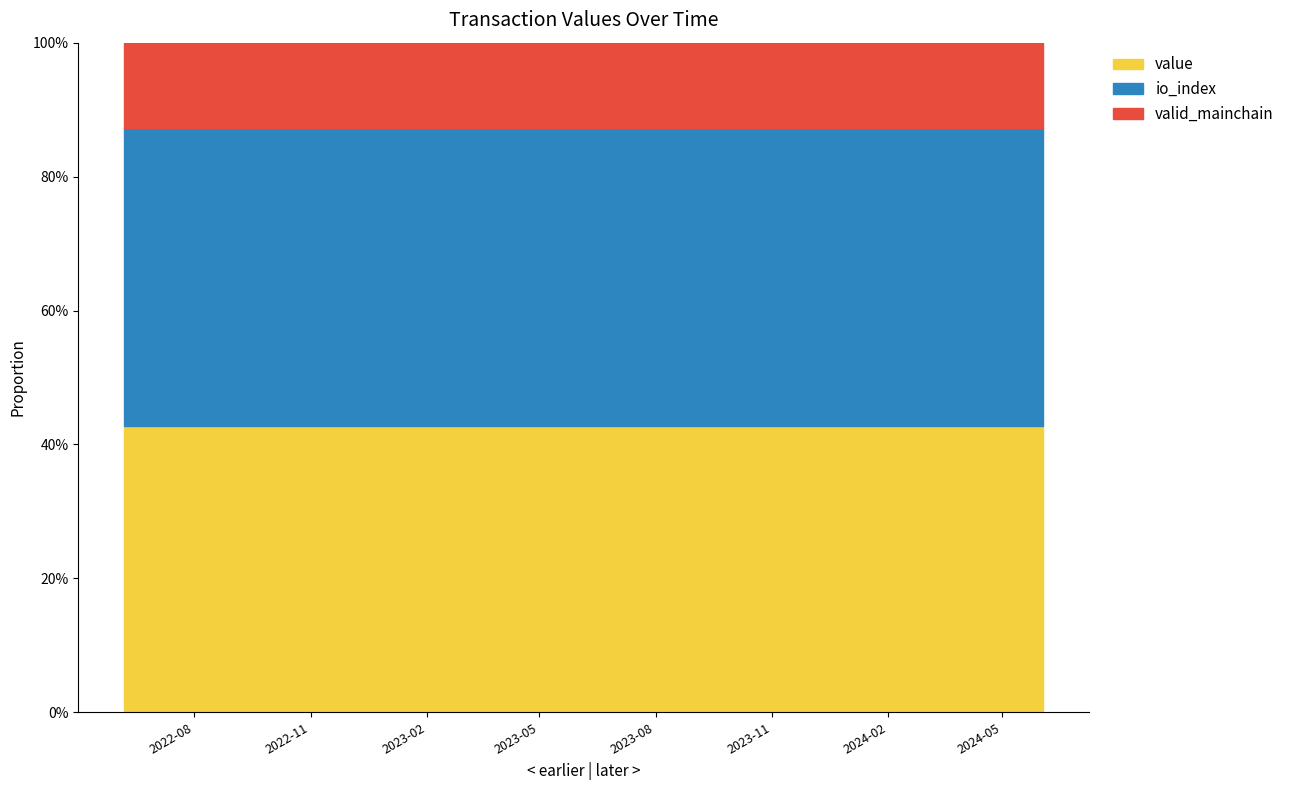

True or false: valid_mainchain has more than 2 points higher than both neighbors.

False